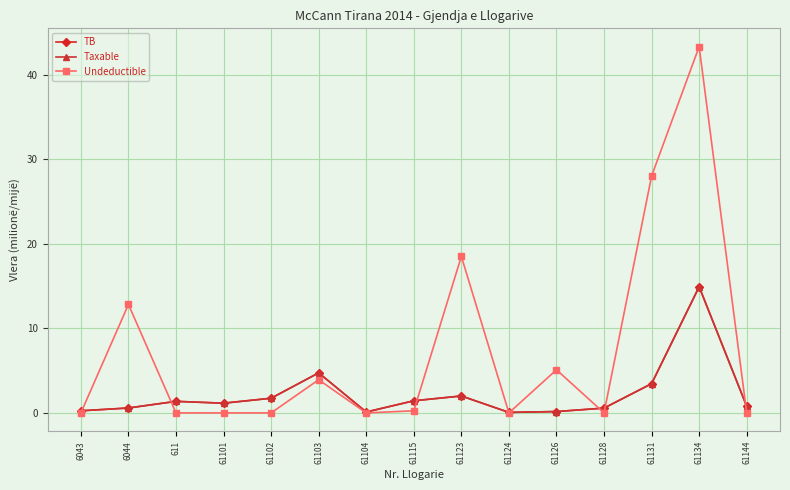

What is the difference between the maximum and minimum values in the Undeductible series?

43.3